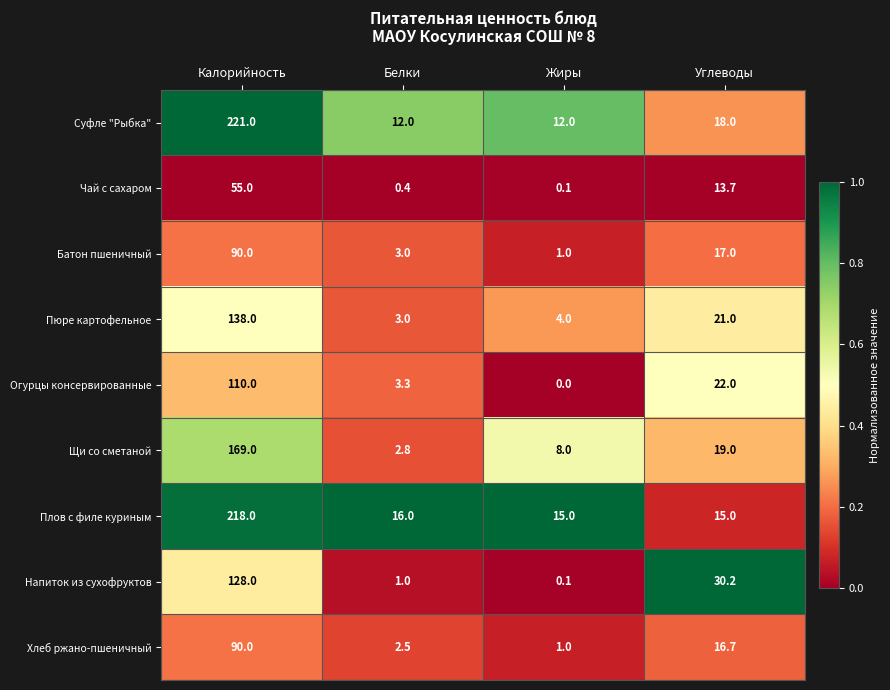

What is the average value of the Батон пшеничный series?

27.8